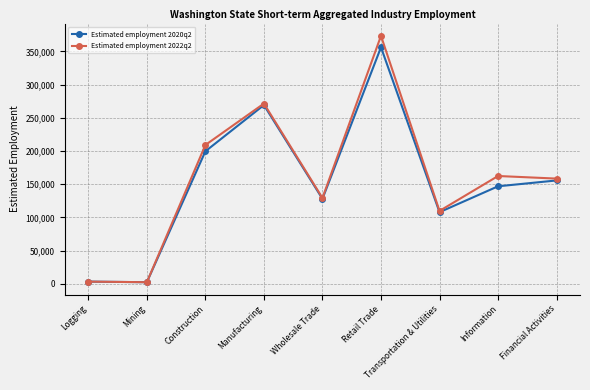

True or false: Estimated employment 2022q2 has more than 2 interior local peaks.

True